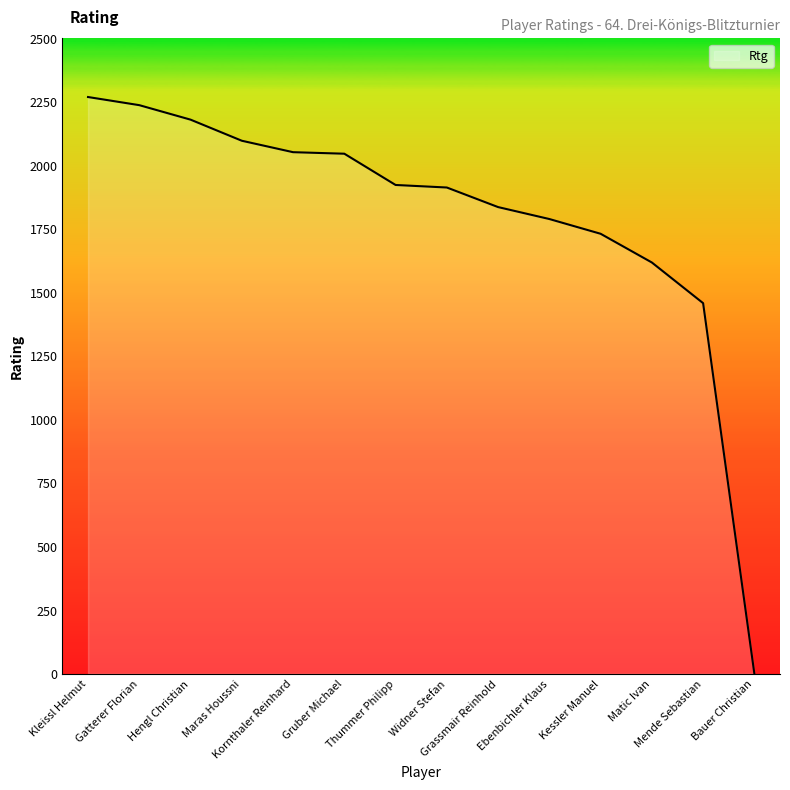

What is the change in value from Widner Stefan to Bauer Christian?

-1913